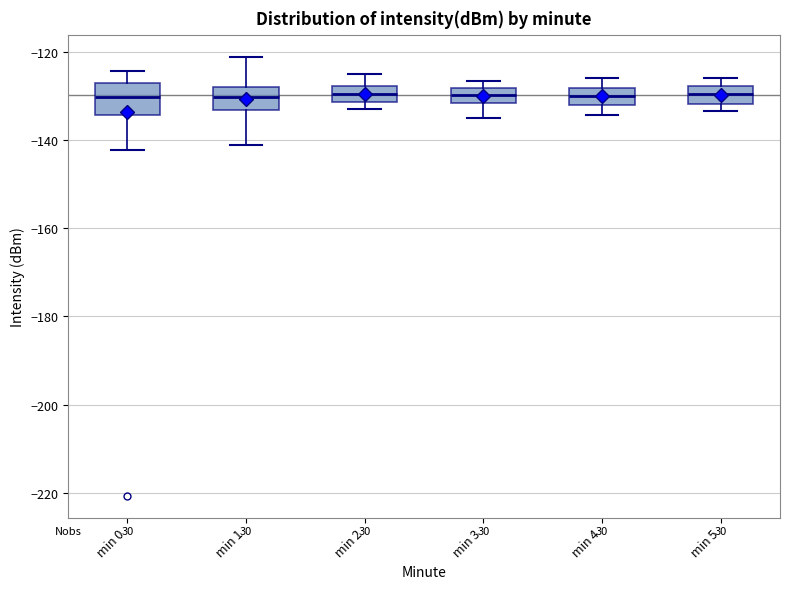

Which box is the tallest, from its lower edge to its upper edge?

min 0